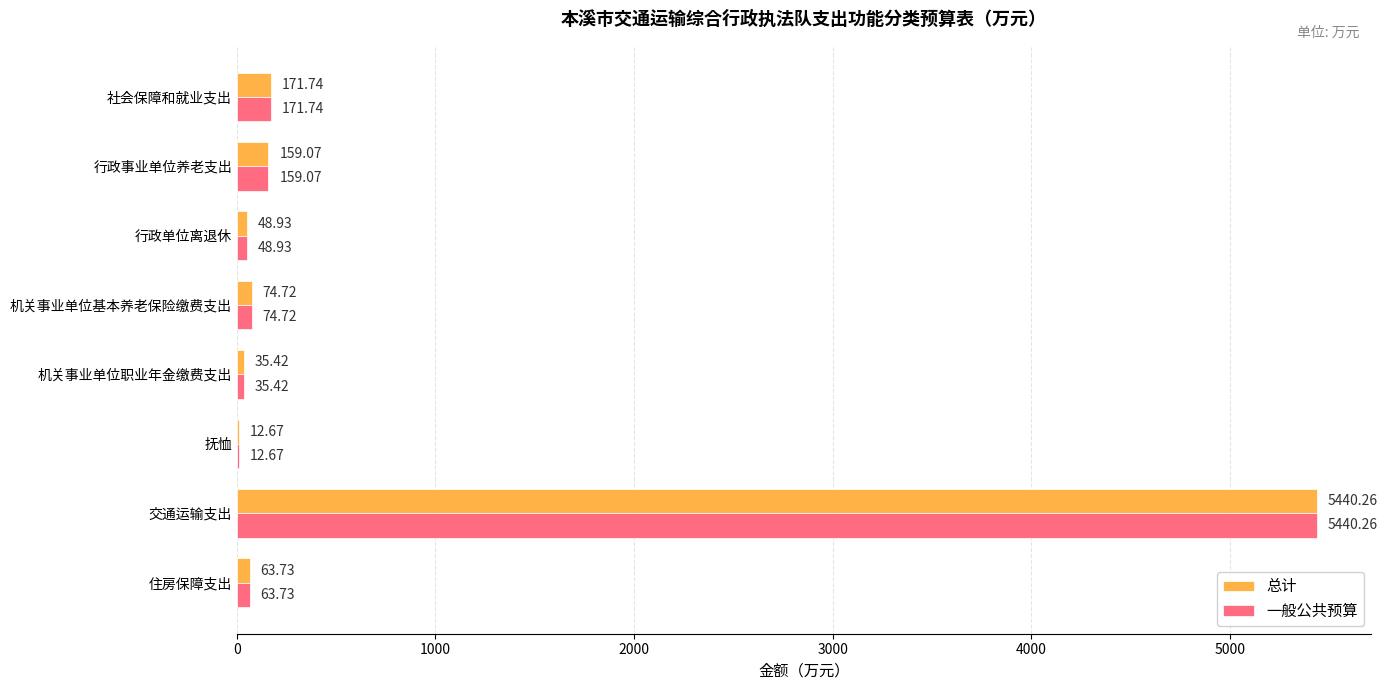

What is the maximum value shown in the chart?

5440.3